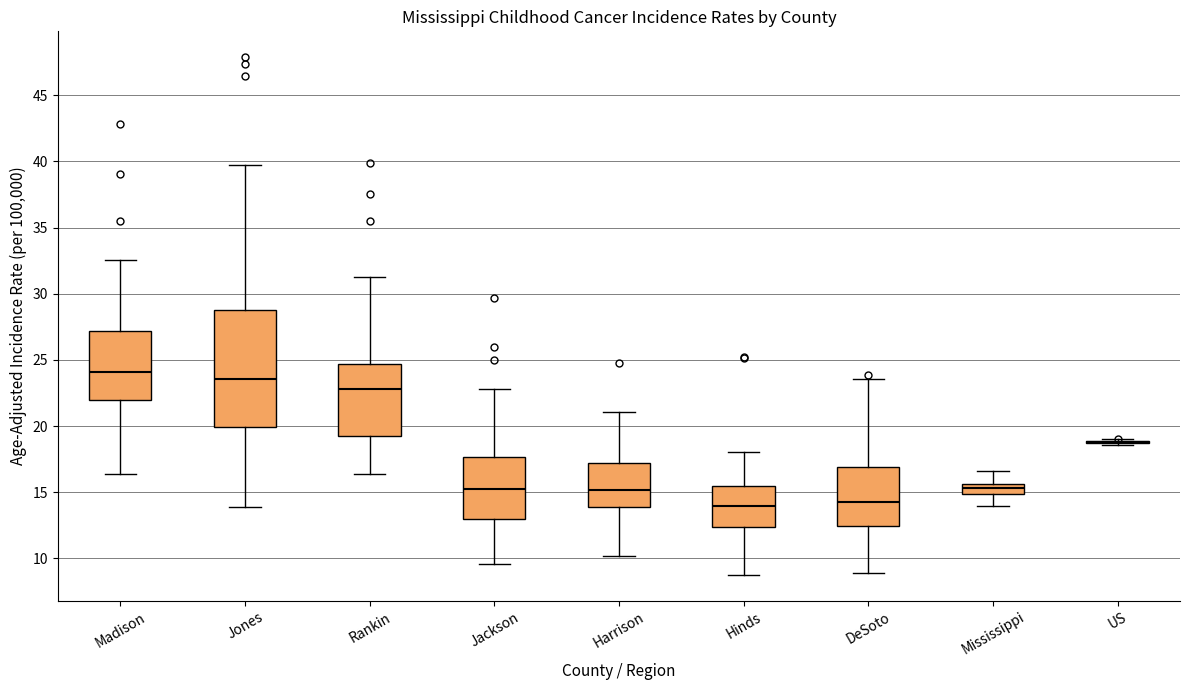

Which box is the tallest, from its lower edge to its upper edge?

Jones